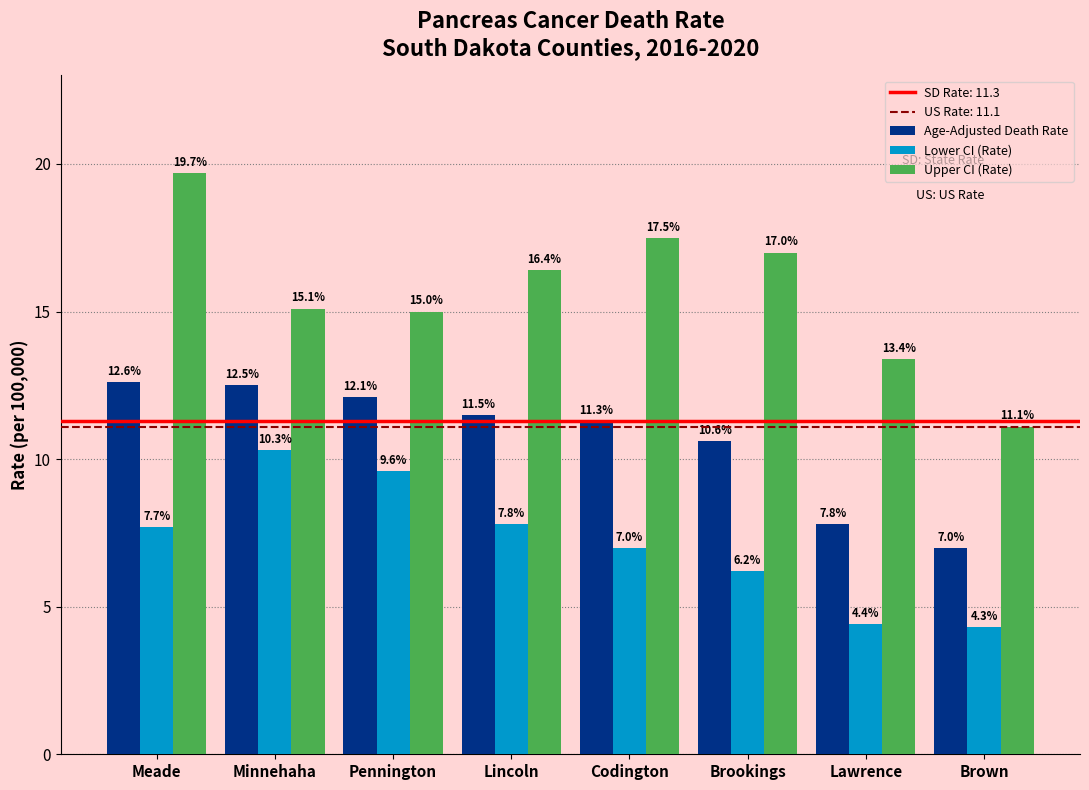

Reading left to right, transcribe all the data shown in this chart.

Age-Adjusted Death Rate: 12.6	12.5	12.1	11.5	11.3	10.6	7.8	7.0
Lower CI (Rate): 7.7	10.3	9.6	7.8	7.0	6.2	4.4	4.3
Upper CI (Rate): 19.7	15.1	15.0	16.4	17.5	17.0	13.4	11.1